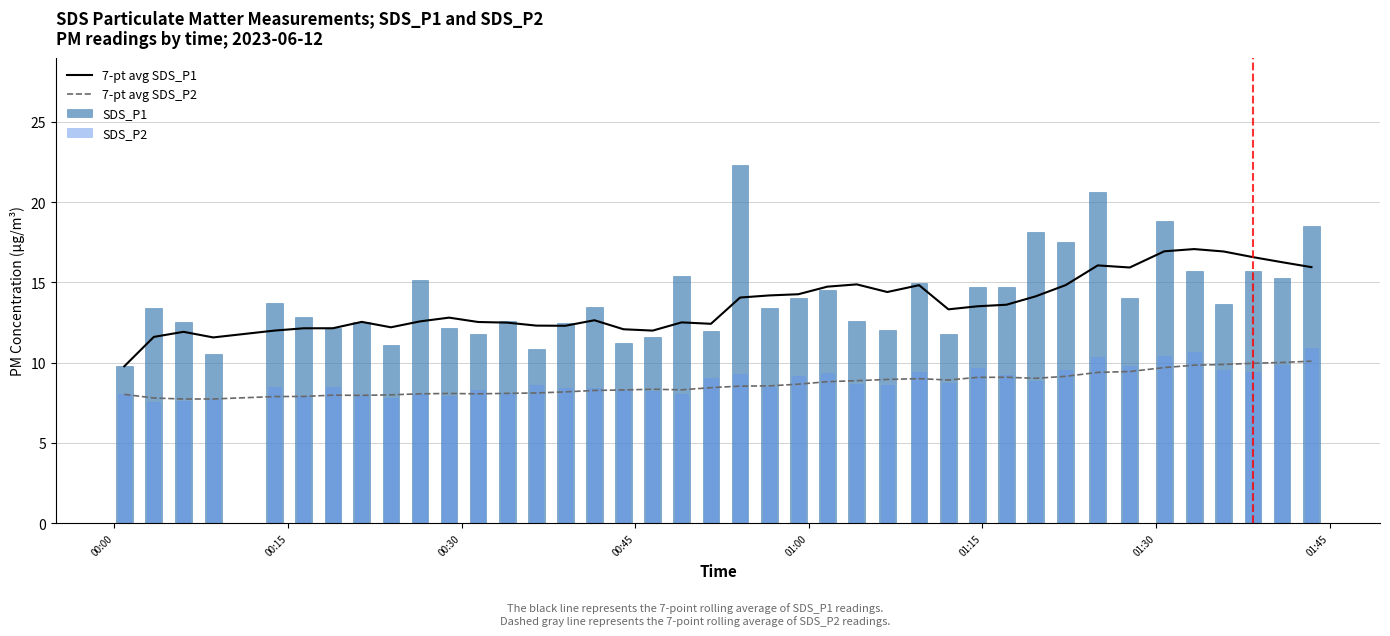

True or false: 7-pt avg SDS_P1 and 7-pt avg SDS_P2 intersect in this chart.

False